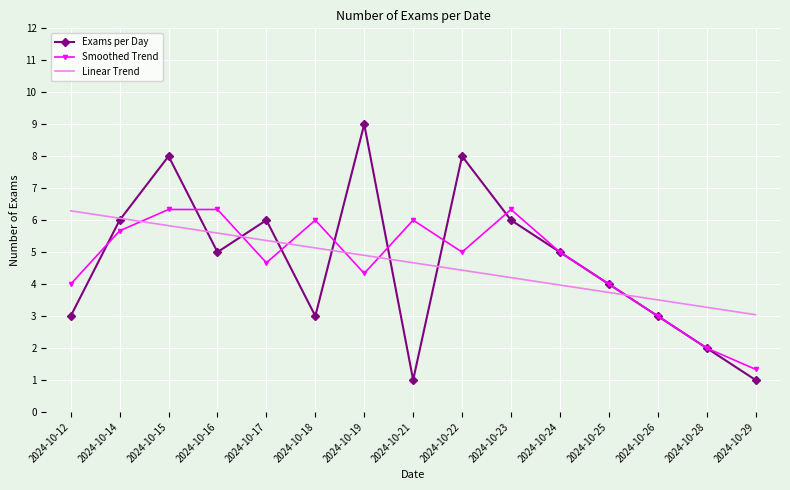

At which label does Linear Trend first exceed 4?

2024-10-12